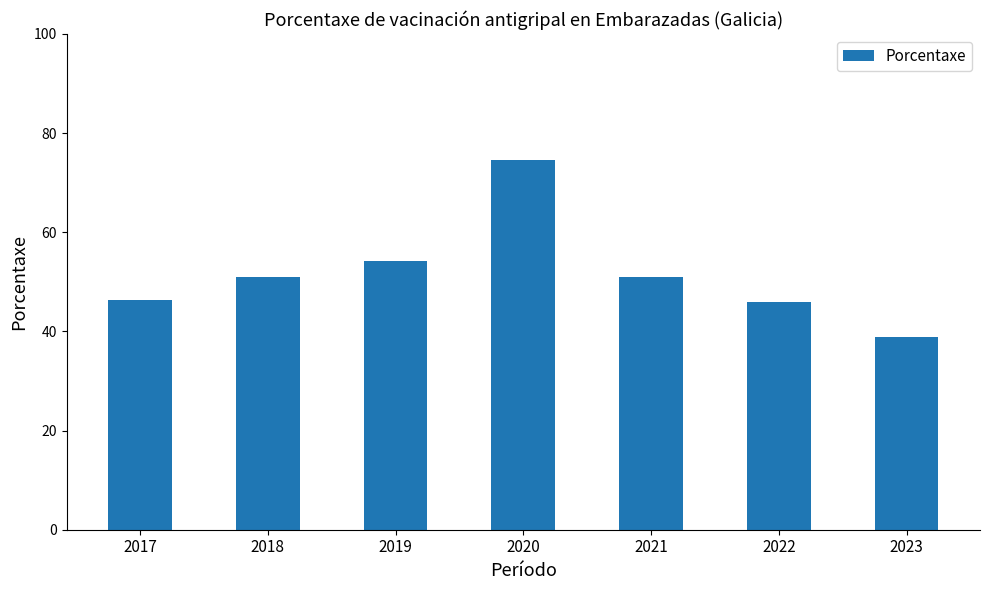

Where does the data first go above 50?

2018